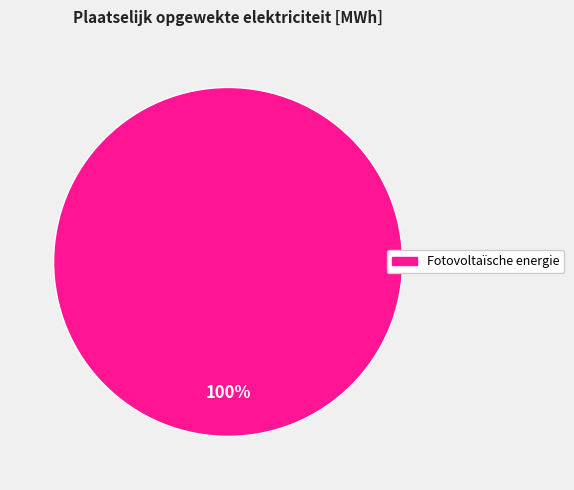

Does any single category account for the majority?

Yes